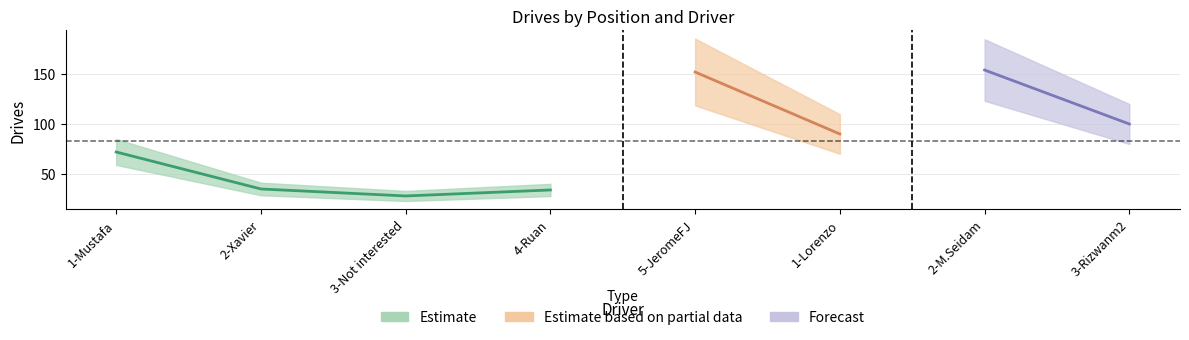

How many interior local valleys (lower than both neighbors) does the data have?

2